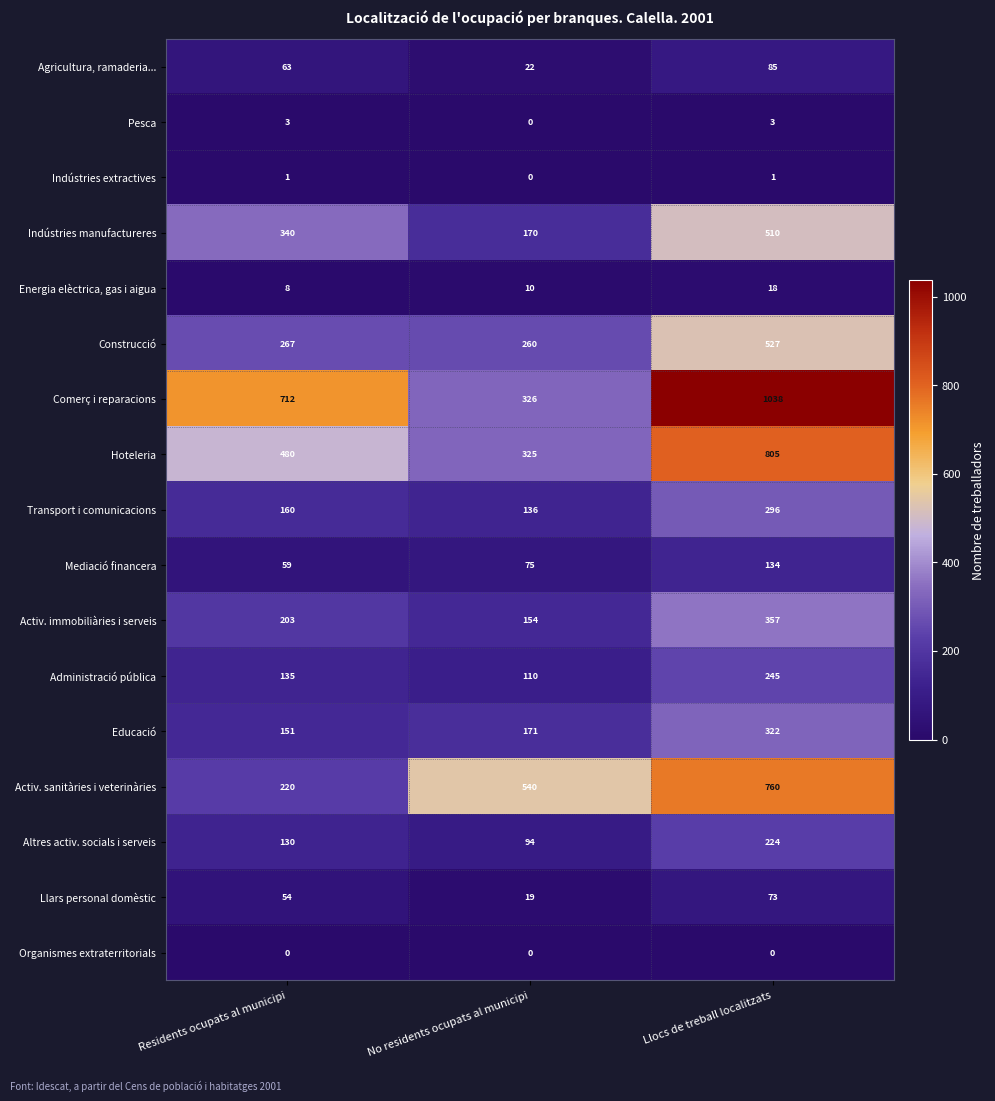

Which series has the largest range (max minus min)?

Comerç i reparacions